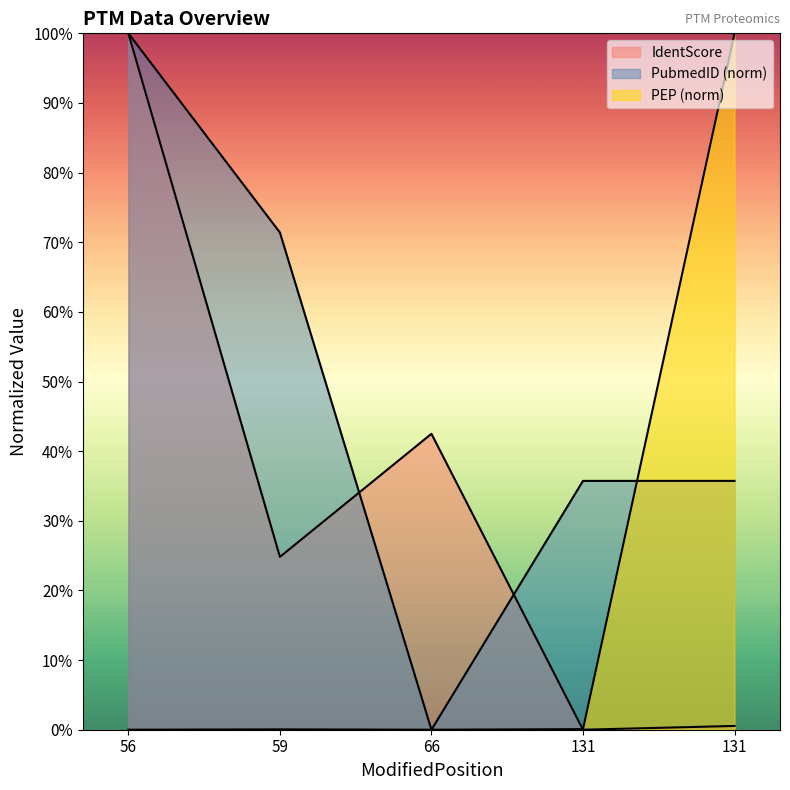

True or false: IdentScore and PEP intersect in this chart.

True